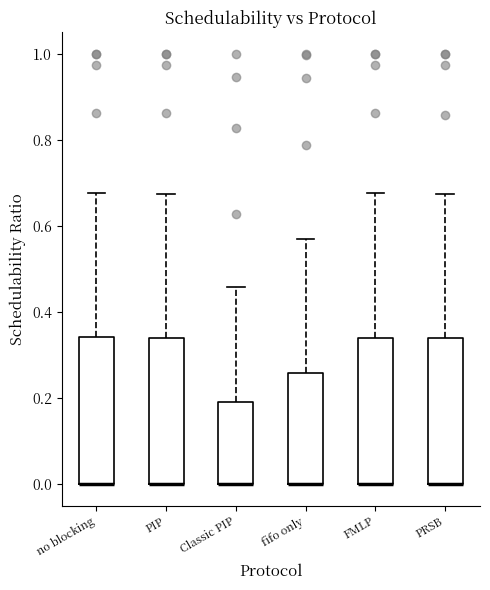

Reading left to right, transcribe this box plot: for each box, give where its median line is, the range the box spans, and where its two whiskers end, as read against the y-axis. The values are not printed on the chart, so give them approximately, as read against the axis.

no blocking: median 0.00 (drawn on the box's lower edge), box 0.00 to 0.34, whiskers 0.00 to 0.68
PIP: median 0.00 (drawn on the box's lower edge), box 0.00 to 0.34, whiskers 0.00 to 0.68
Classic PIP: median 0.00 (drawn on the box's lower edge), box 0.00 to 0.20, whiskers 0.00 to 0.46
fifo only: median 0.00 (drawn on the box's lower edge), box 0.00 to 0.26, whiskers 0.00 to 0.56
FMLP: median 0.00 (drawn on the box's lower edge), box 0.00 to 0.34, whiskers 0.00 to 0.68
PRSB: median 0.00 (drawn on the box's lower edge), box 0.00 to 0.34, whiskers 0.00 to 0.68